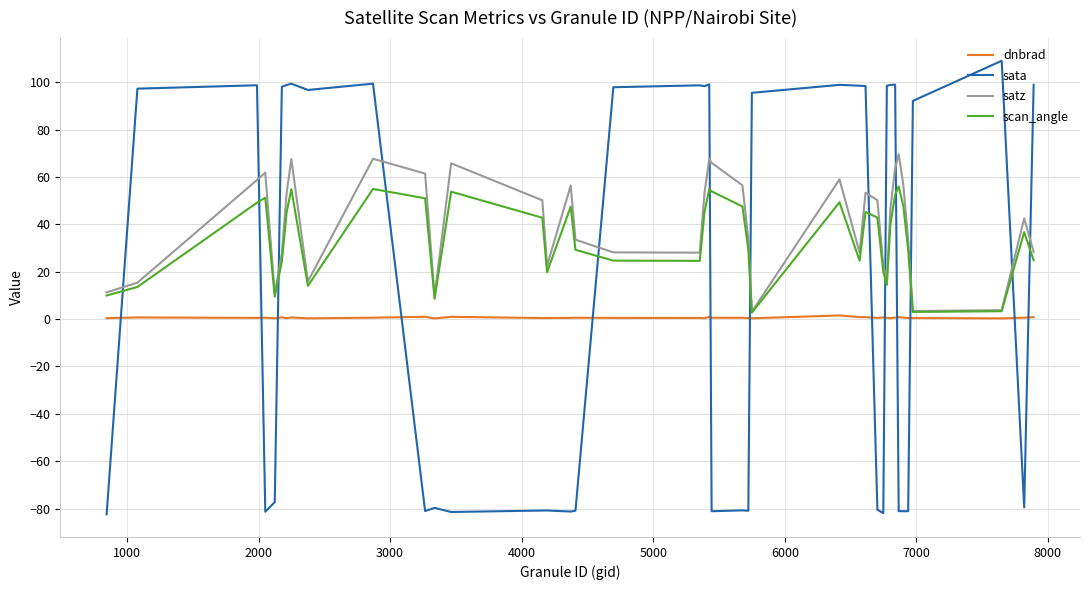

True or false: sata and dnbrad intersect in this chart.

True